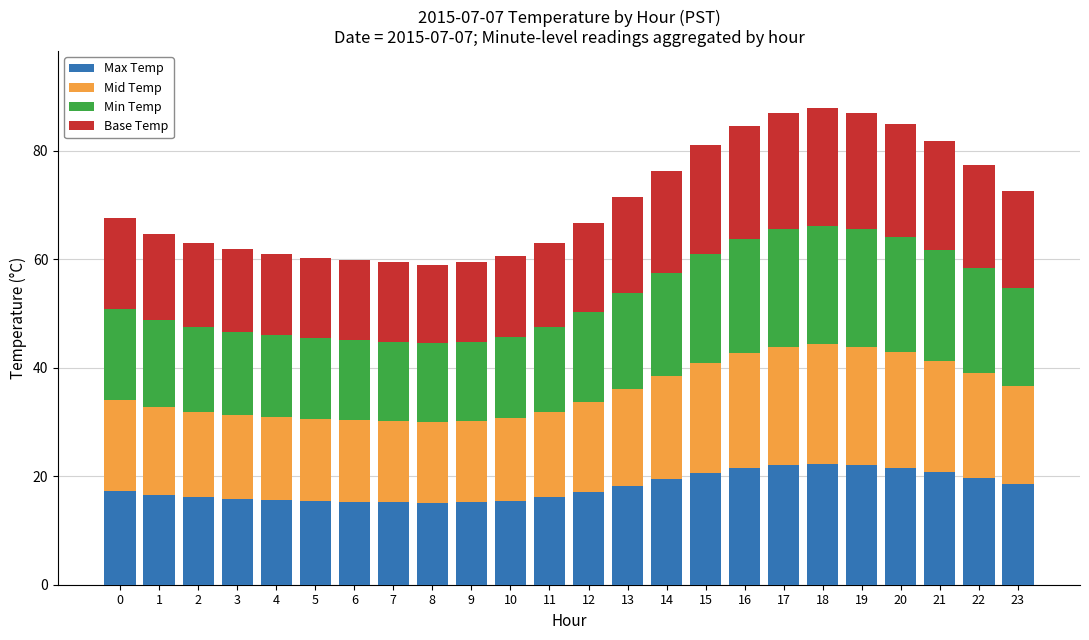

How many series are shown in this chart?

4